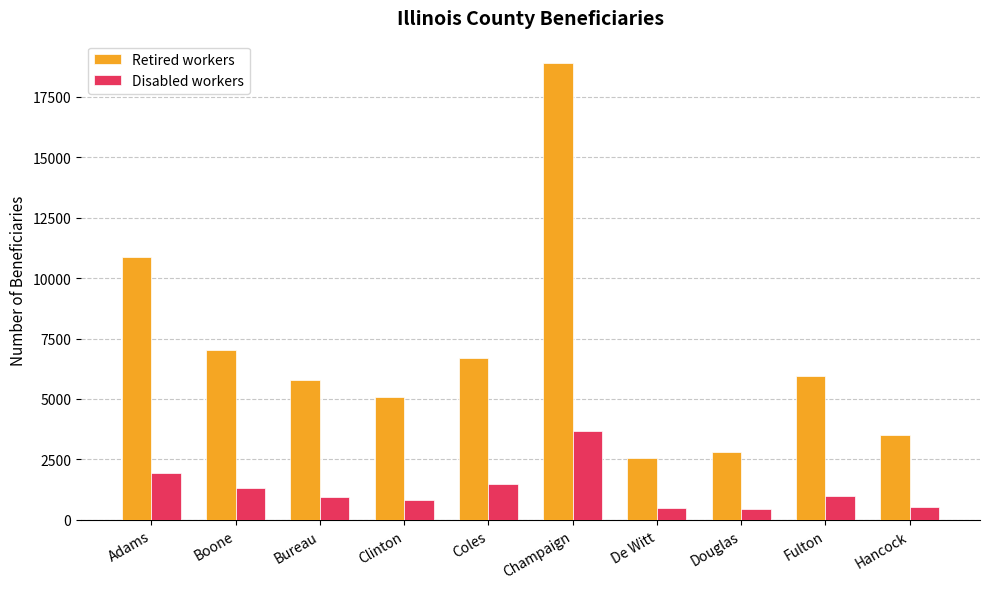

What is the sum of all Retired workers values?

69205